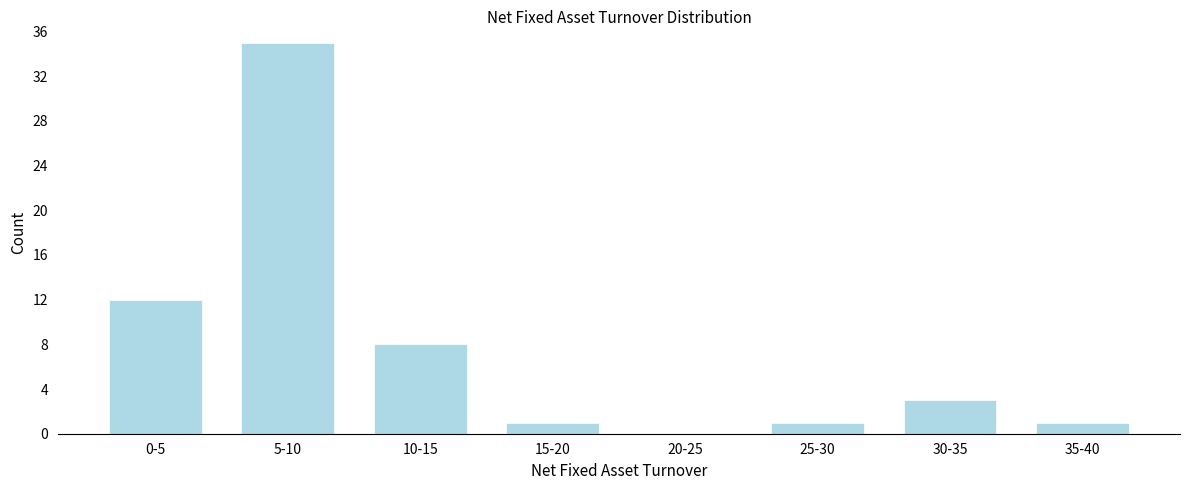

Reading left to right, transcribe all the data shown in this chart.

0-5=12	5-10=35	10-15=8	15-20=1	20-25=0	25-30=1	30-35=3	35-40=1